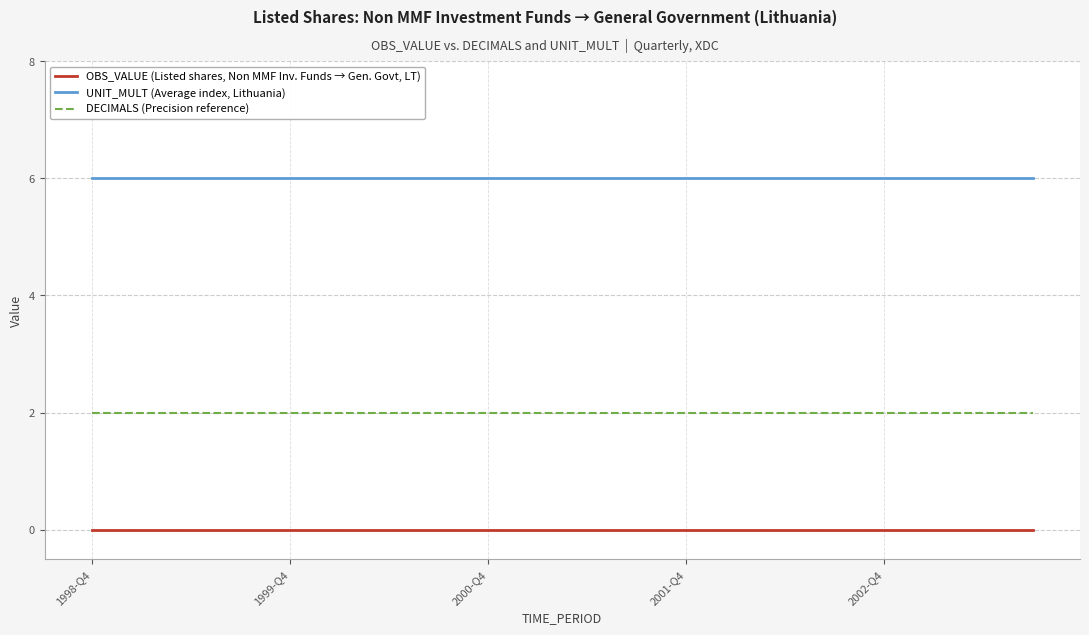

True or false: OBS_VALUE (Listed shares, Non MMF Inv. Funds → Gen. Govt, LT) and UNIT_MULT (Average index, Lithuania) intersect in this chart.

False